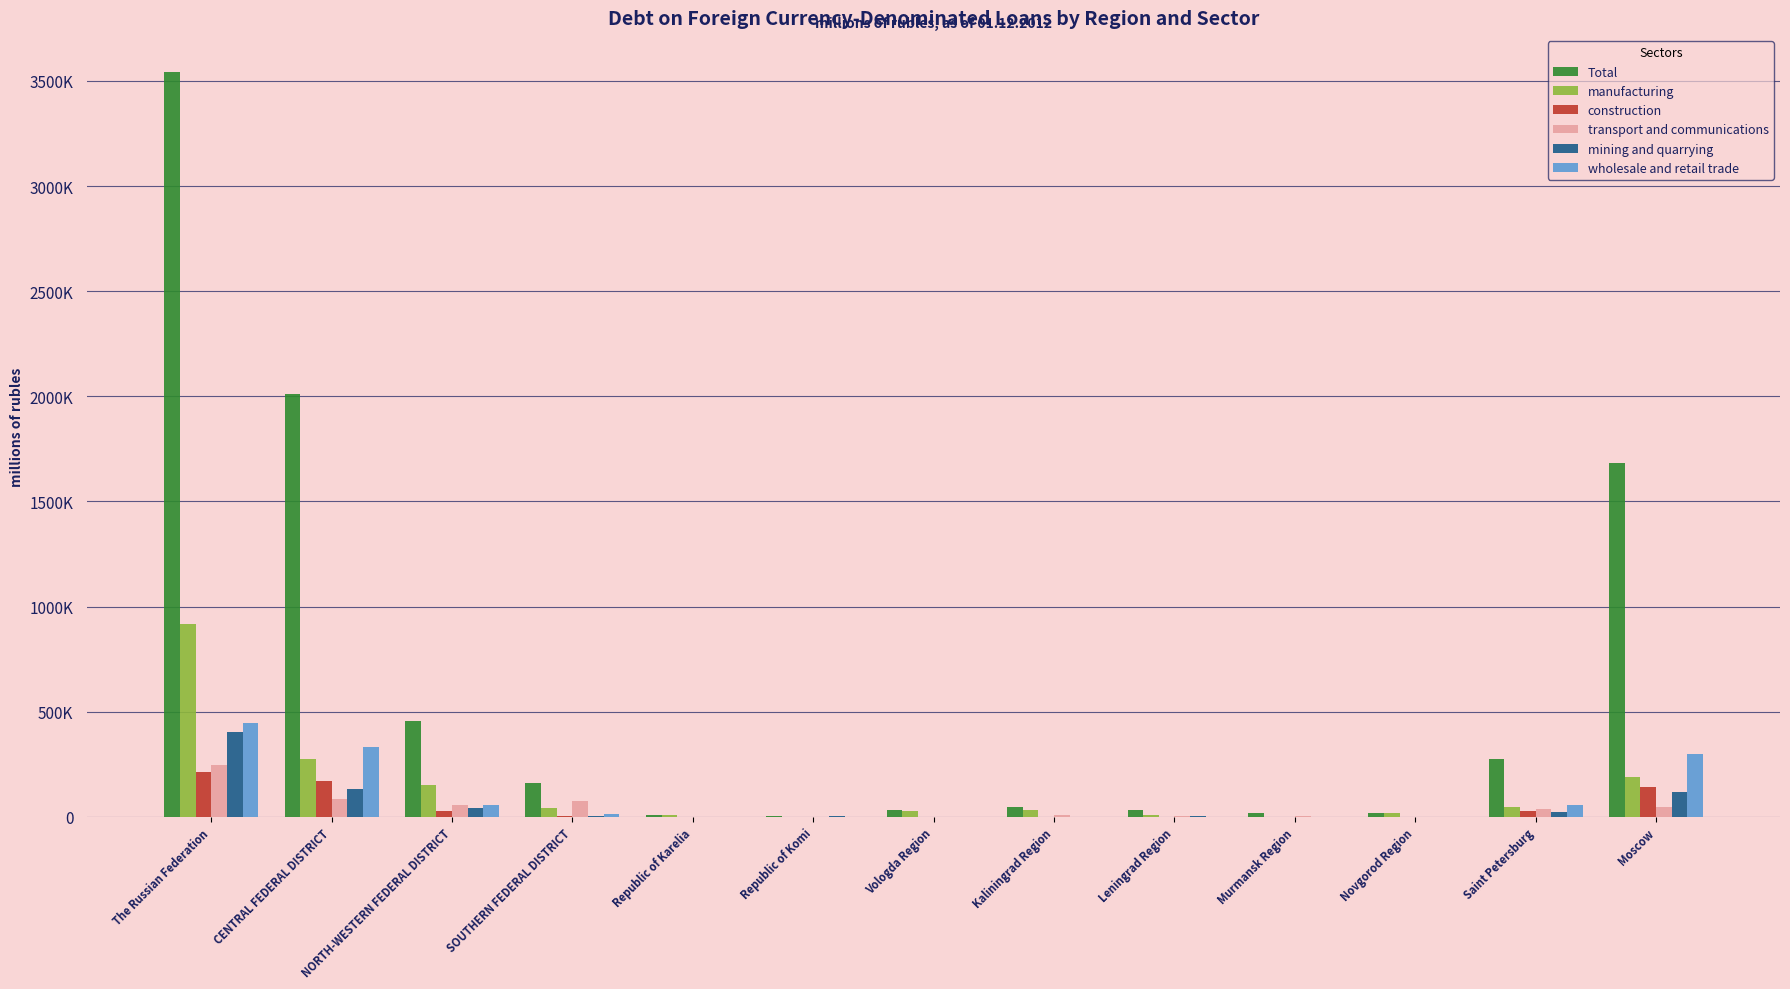

At which label does transport and communications reach its peak?

The Russian Federation